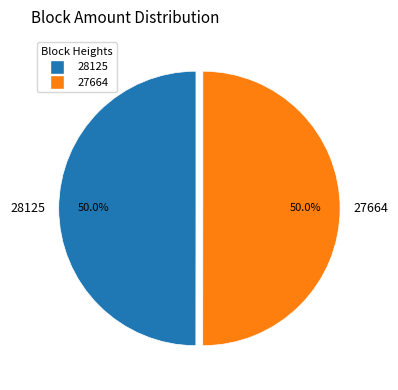

What is the ratio of the value at 28125 to the value at 27664?

1.0